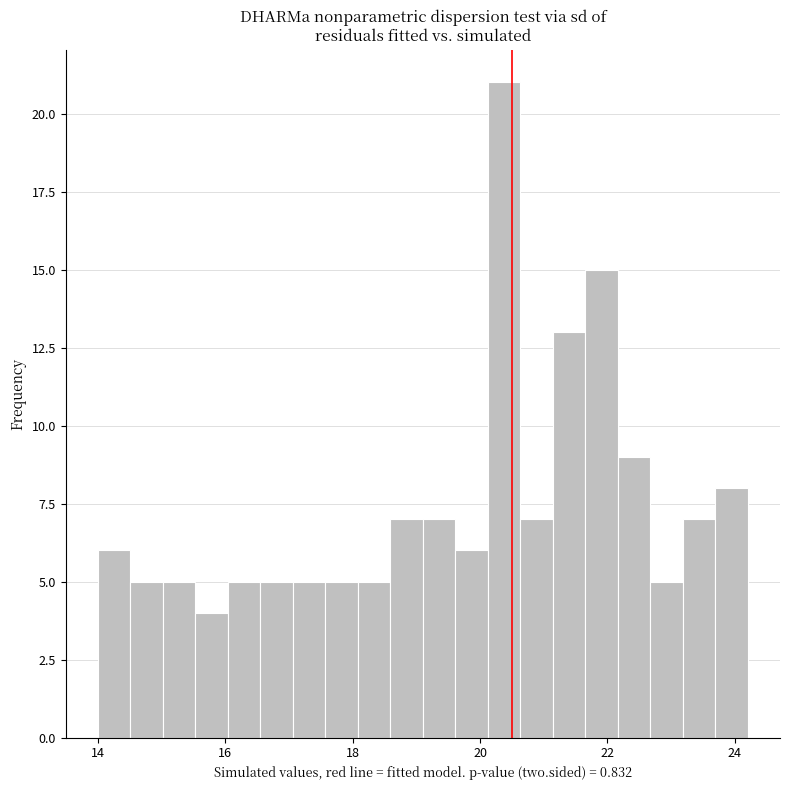

Read against the x-axis, roughly where is the centre of the tallest bar?

20.4